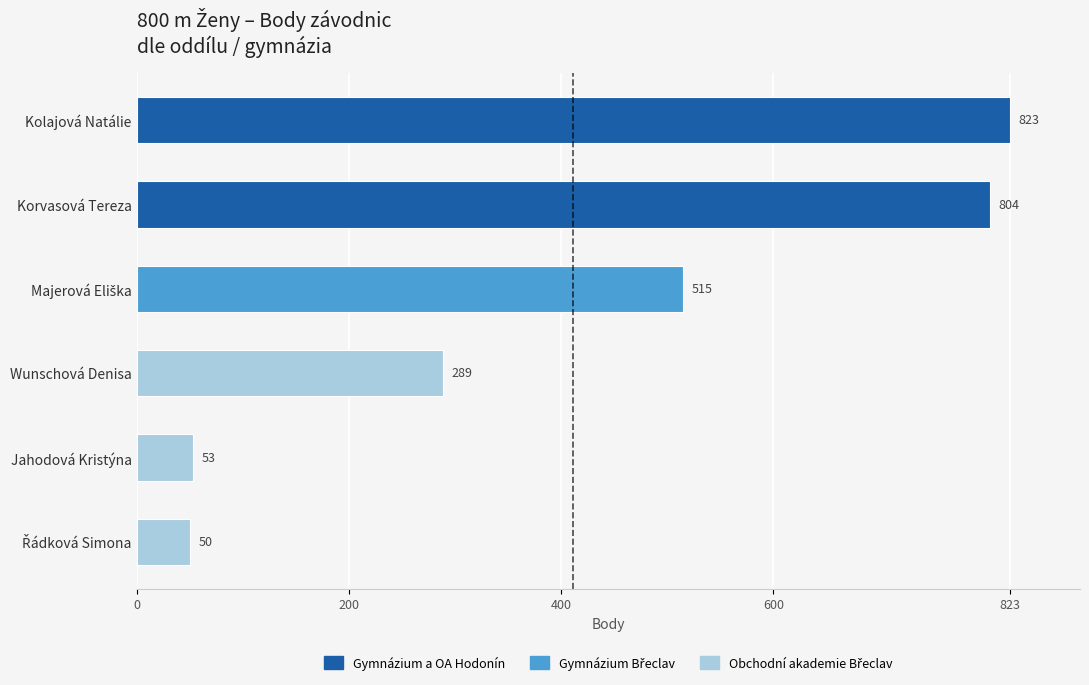

How many data points does each series have?

6